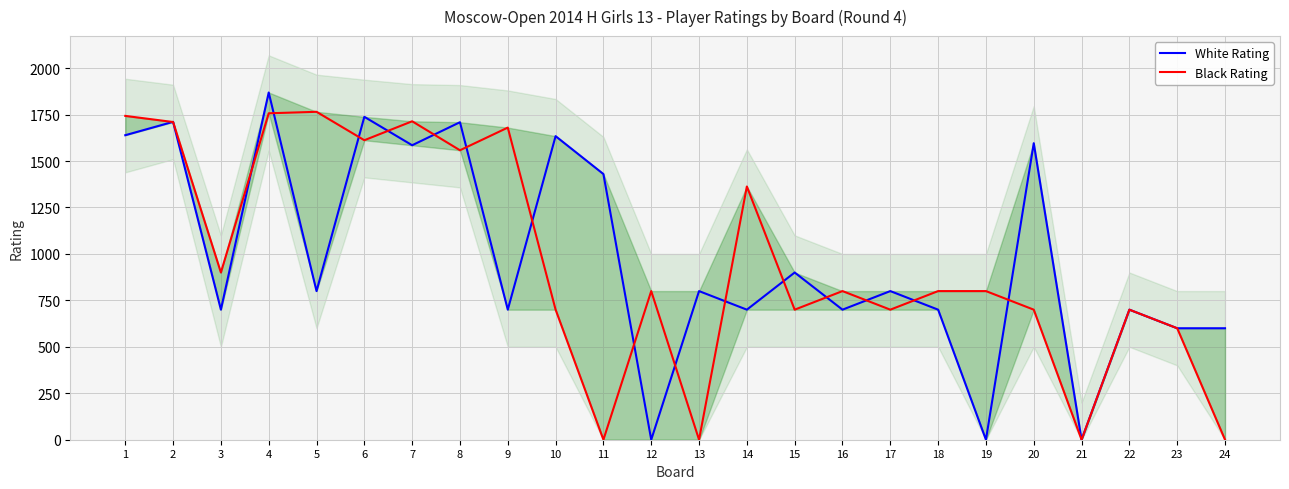

Which series ends up on top after the final intersection of White Rating and Black Rating?

White Rating